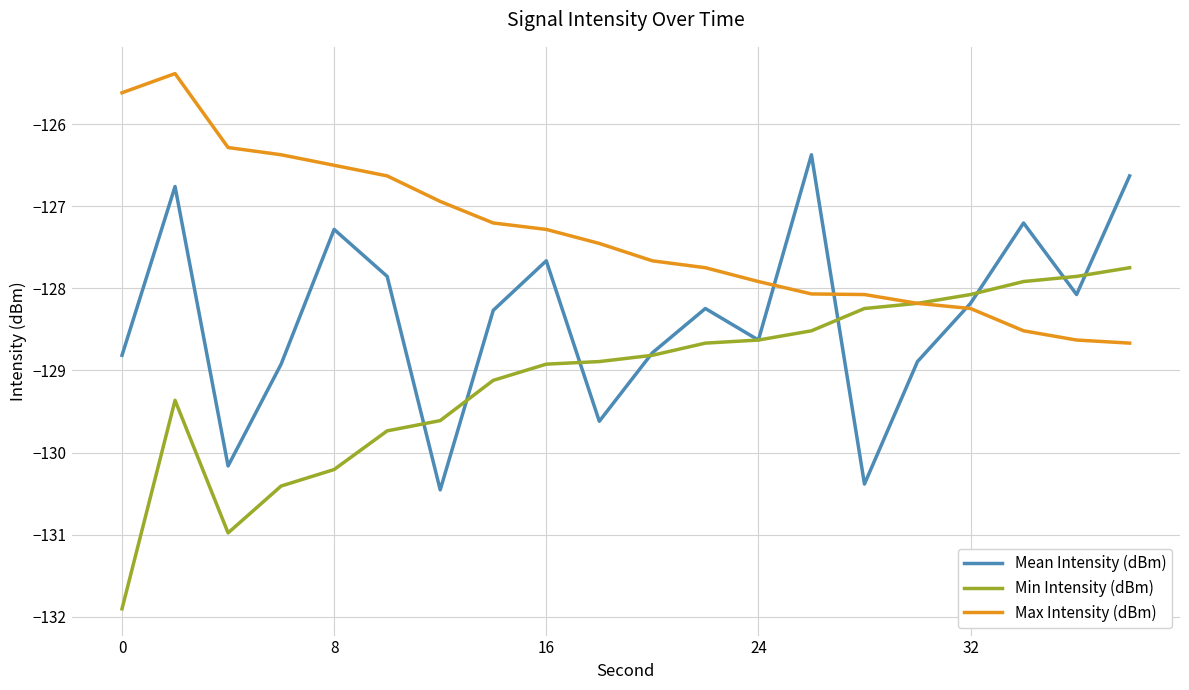

What is the lowest value of the Mean Intensity (dBm) series?

-130.5